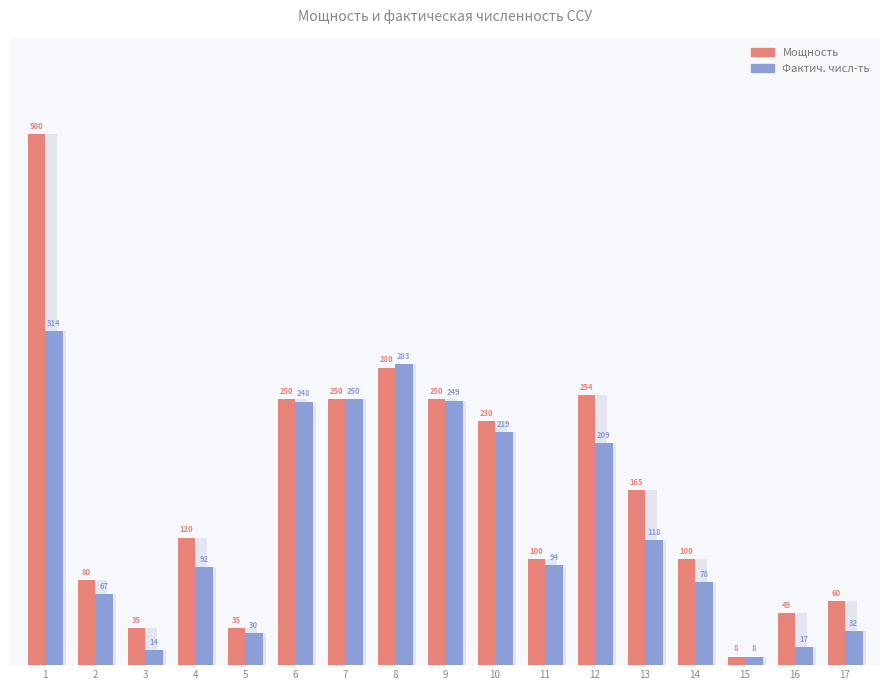

The Фактич. числ-ть series shows 377 at 7. True or false?

False